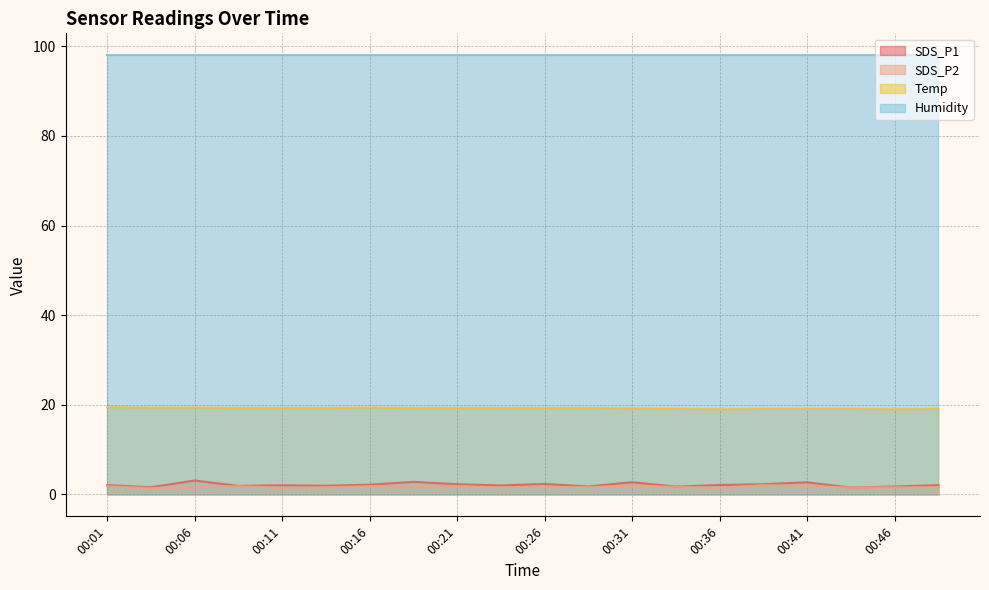

How many interior local peaks does the Temp series have?

1